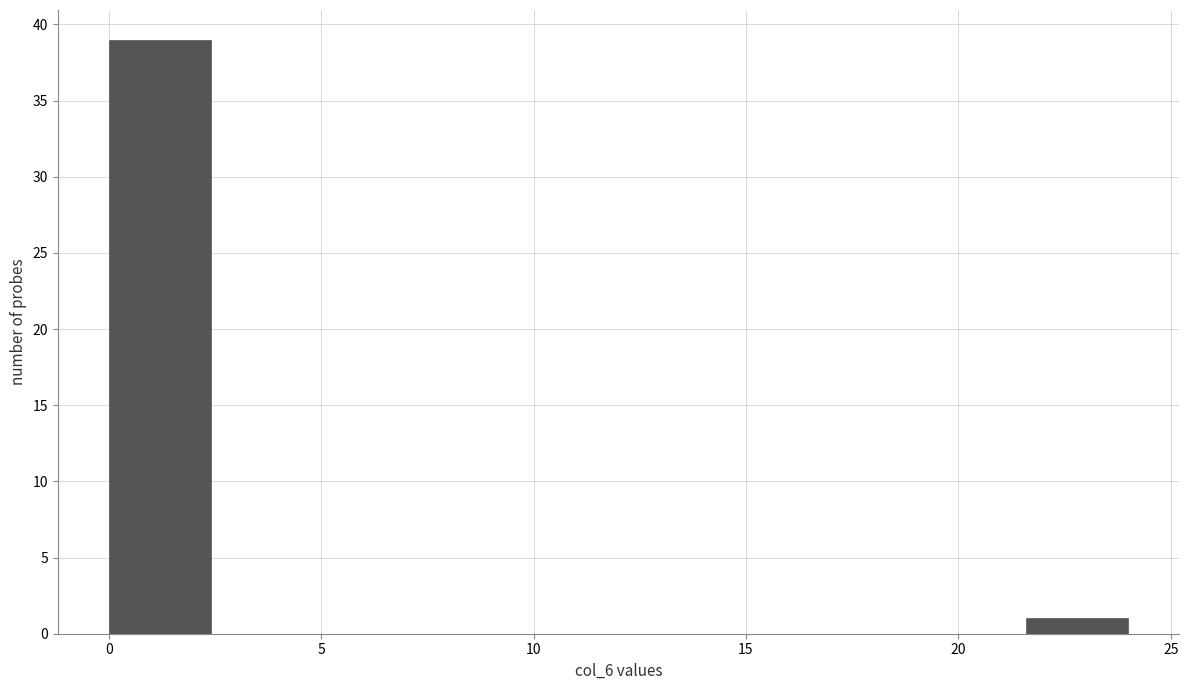

Reading left to right, transcribe this chart: for each bar, give the range it covers on the x-axis and its height. Neither the bar edges nor the heights are printed on the chart, so give them approximately, as read against the axes.

0.0 to 2.4: 39
2.4 to 4.8: 0
4.8 to 7.2: 0
7.2 to 9.6: 0
9.6 to 12.0: 0
12.0 to 14.4: 0
14.4 to 16.8: 0
16.8 to 19.2: 0
19.2 to 21.6: 0
21.6 to 24.0: 1